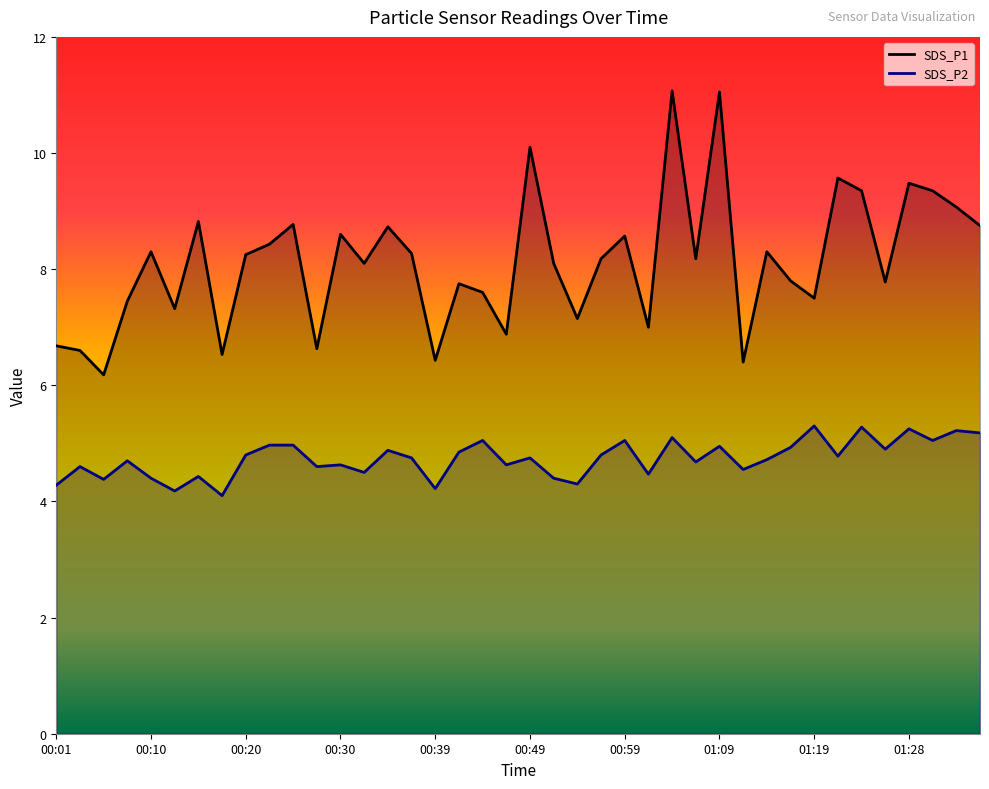

At which category is the sum across all series the highest?

01:04